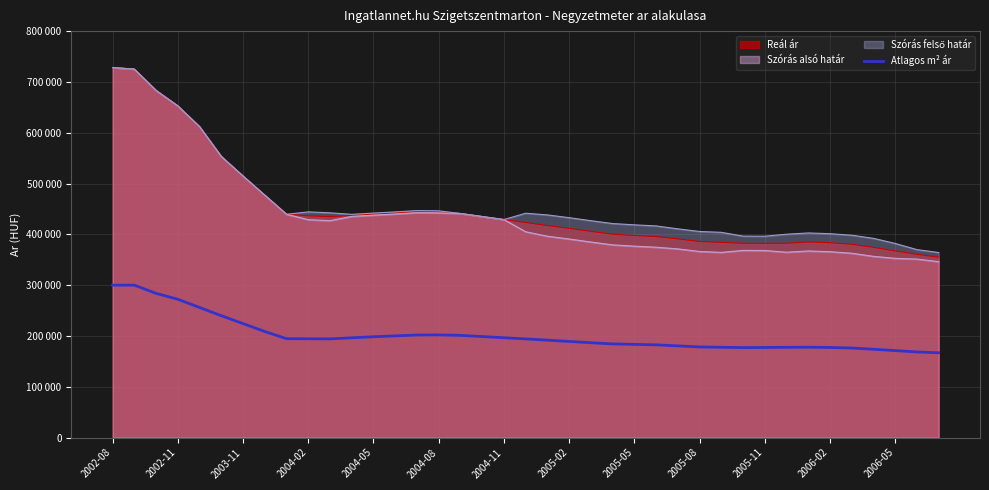

The chart shows a value of 63591 at 37. True or false?

False